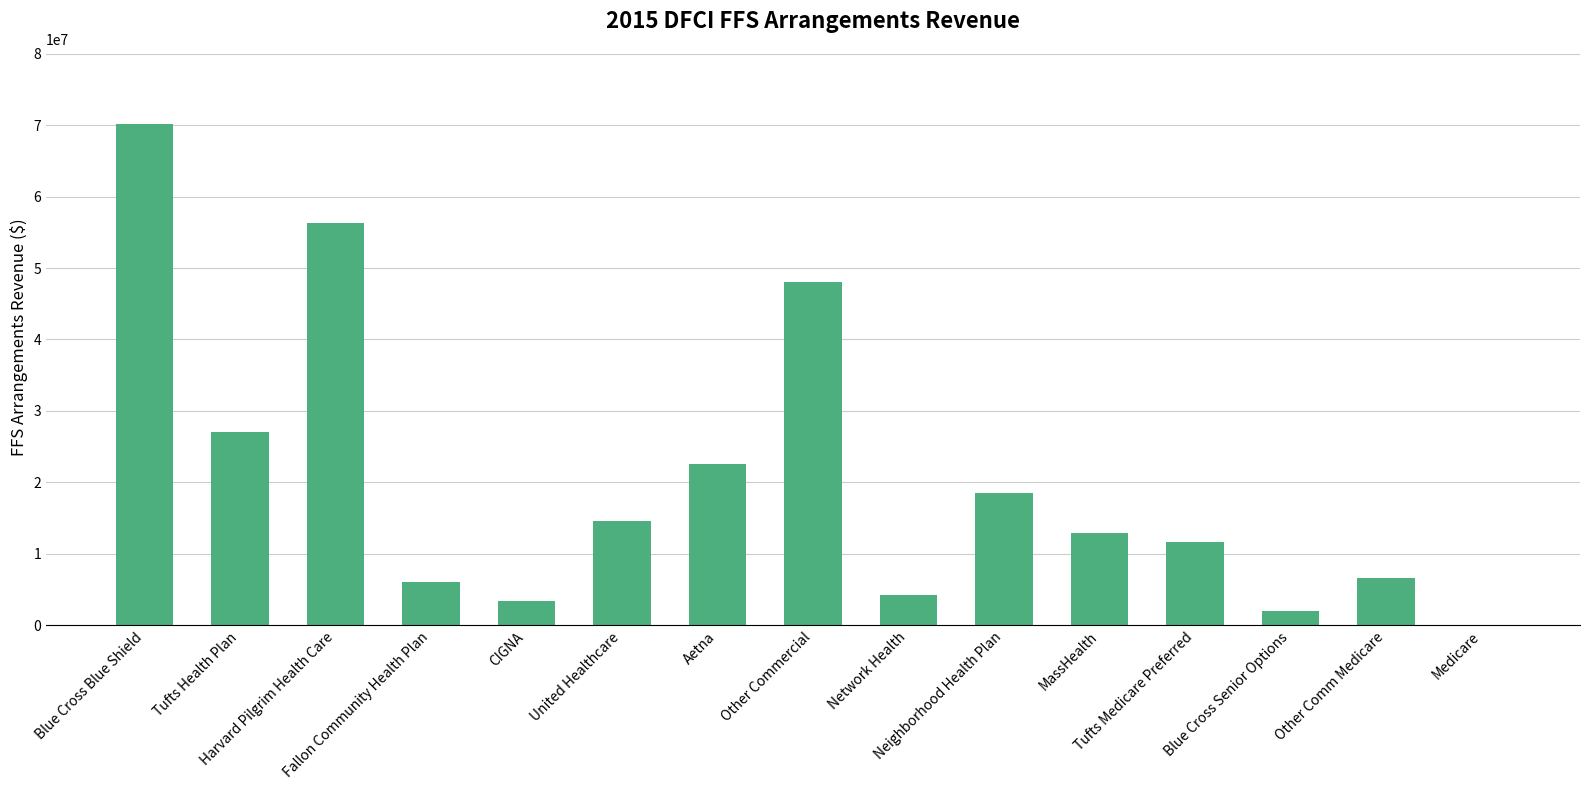

Count the number of categories in the chart.

15